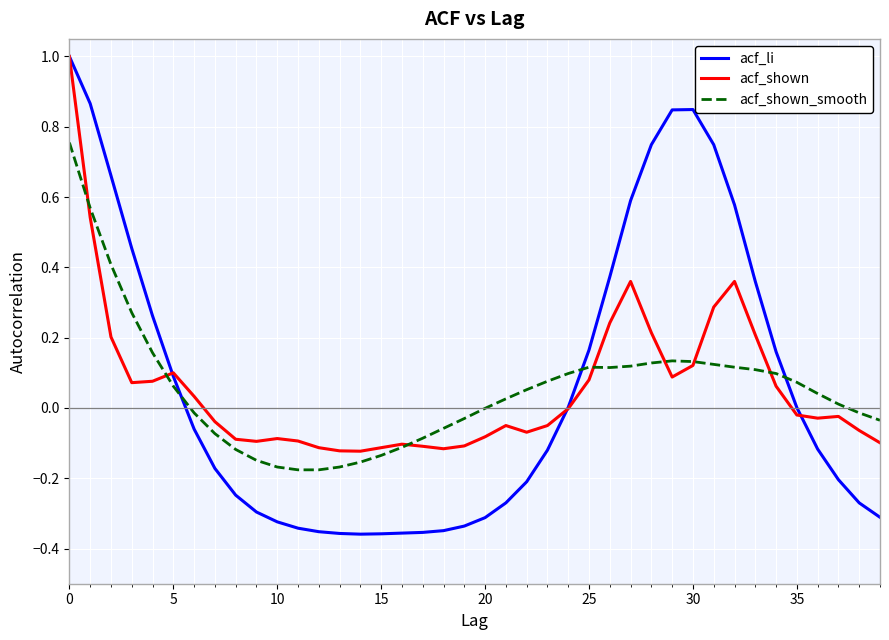

Which series has the widest spread of values?

acf_li